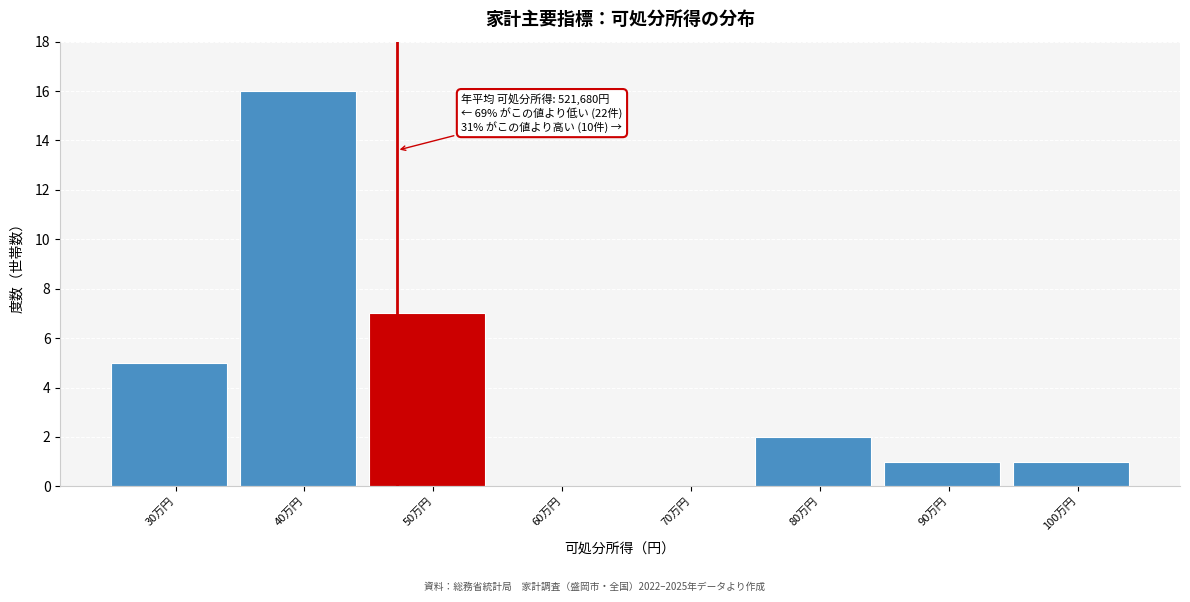

Reading right to left, what are all the values shown in this chart?

100万円=1	90万円=1	80万円=2	70万円=0	60万円=0	50万円=7	40万円=16	30万円=5